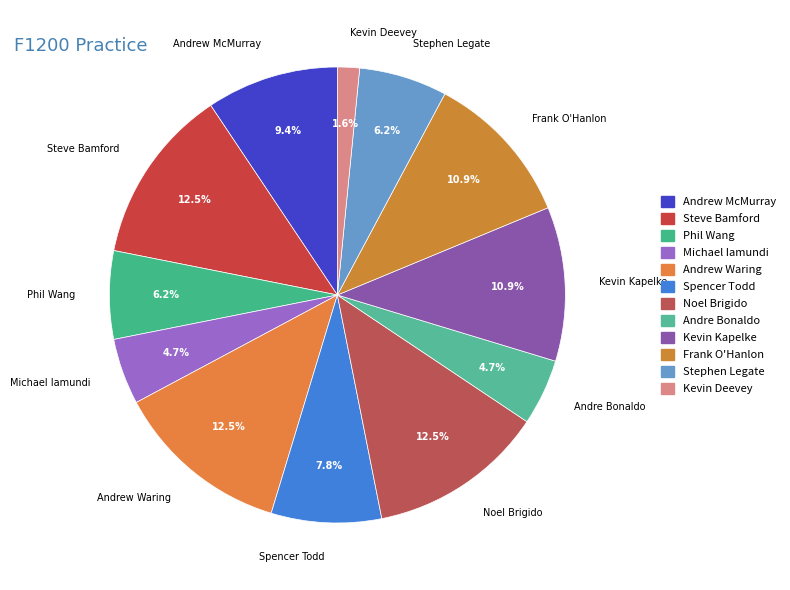

What percentage is the Kevin Deevey slice, to the nearest percent?

2%